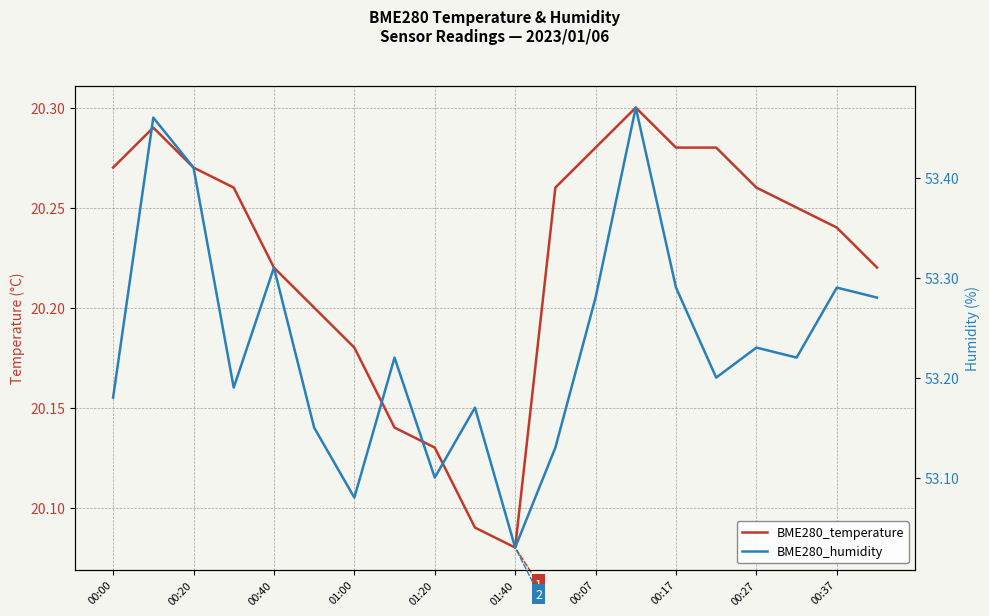

Rank the series by their maximum value, from lowest to highest.

BME280_temperature, BME280_humidity